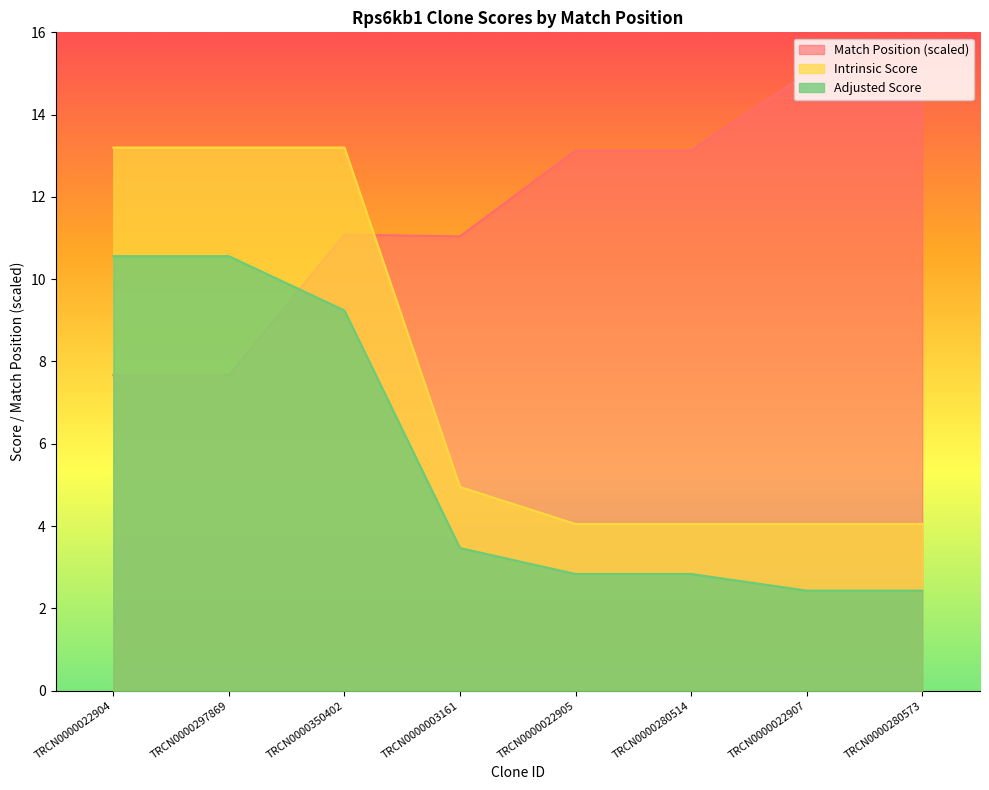

Where does the Adjusted Score series first go above 3?

TRCN0000022904